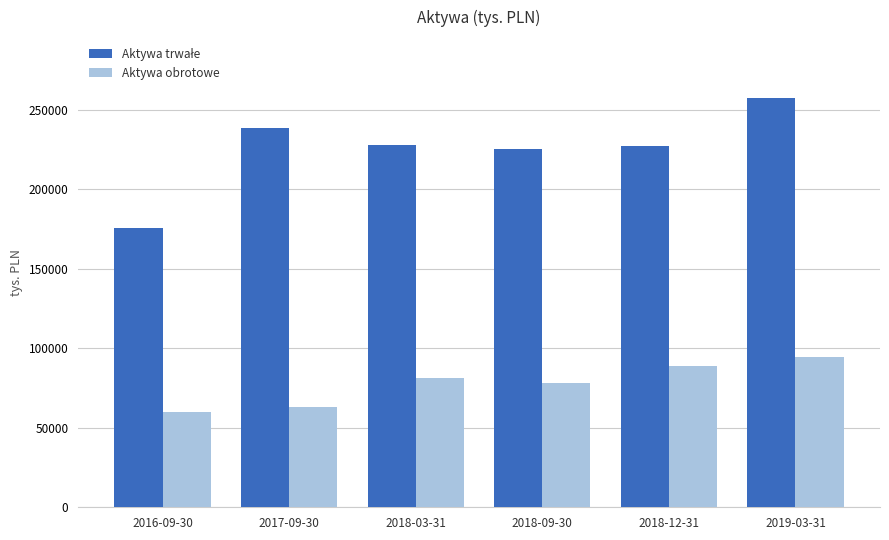

How many categories are shown in the chart?

6